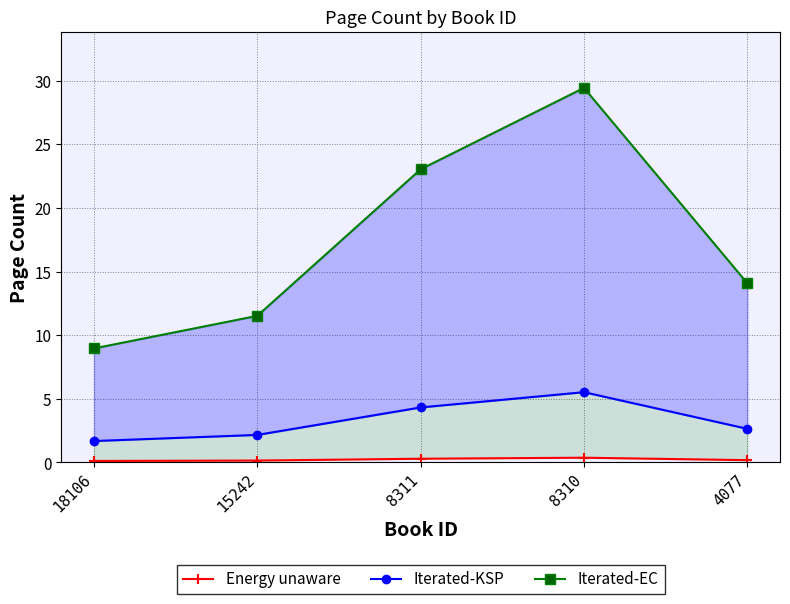

What is the difference between the highest and lowest values at 18106?

8.8